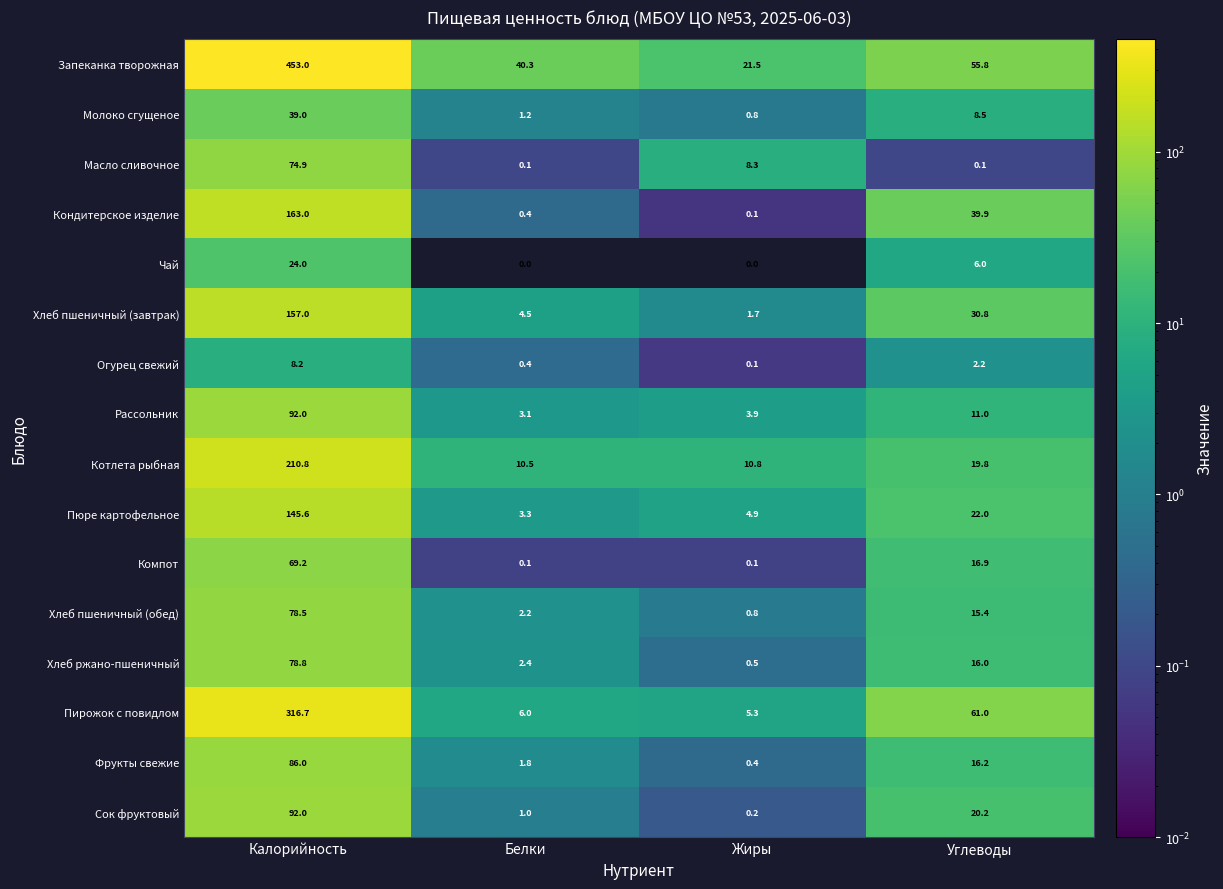

Rank the series at Углеводы from lowest to highest value.

Масло сливочное, Огурец свежий, Чай, Молоко сгущеное, Рассольник, Хлеб пшеничный (обед), Хлеб ржано-пшеничный, Фрукты свежие, Компот, Котлета рыбная, Сок фруктовый, Пюре картофельное, Хлеб пшеничный (завтрак), Кондитерское изделие, Запеканка творожная, Пирожок с повидлом